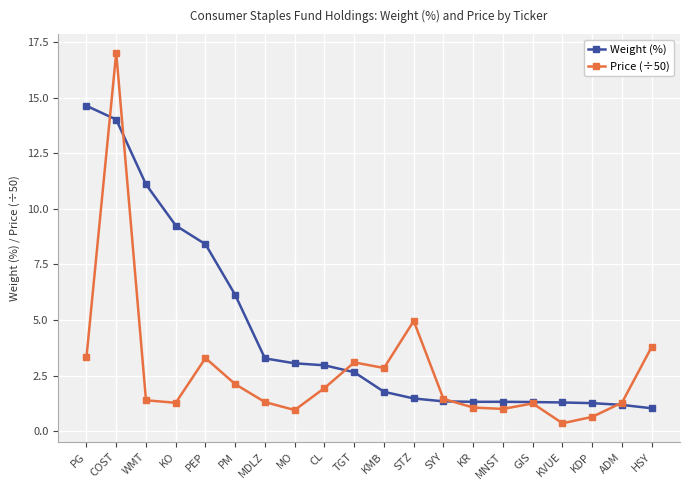

Which series has the largest total across all categories?

Weight (%)